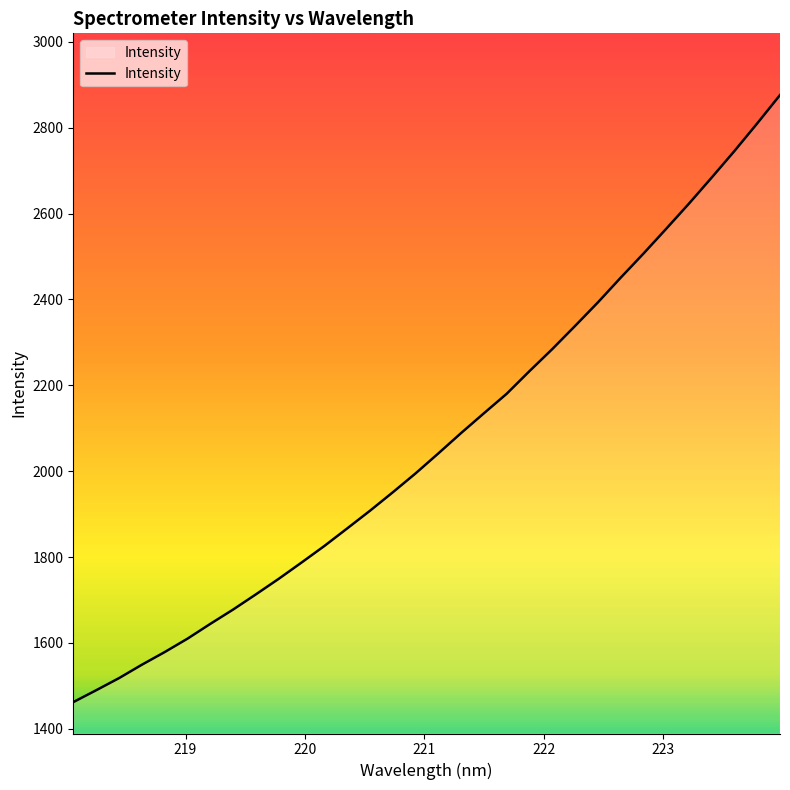

What is the greatest value displayed?

2876.3